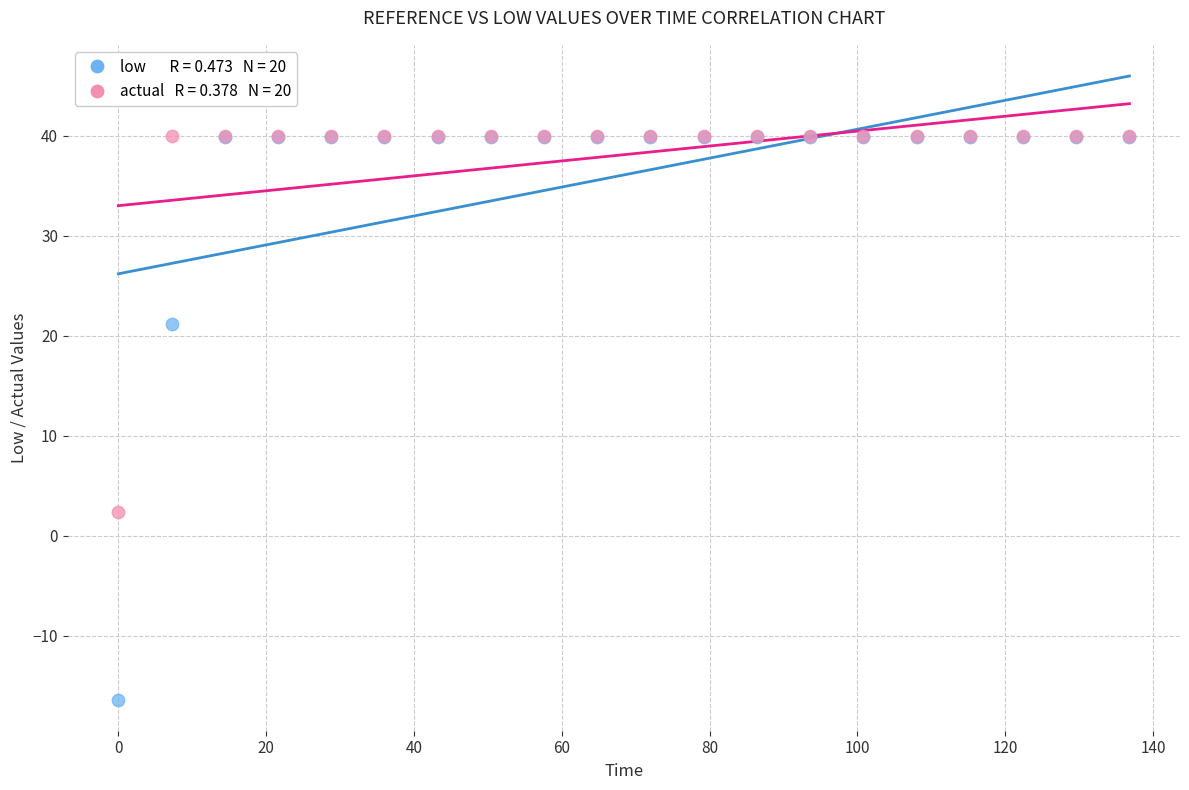

Across all series, what Y value is closest to 11?

2.4